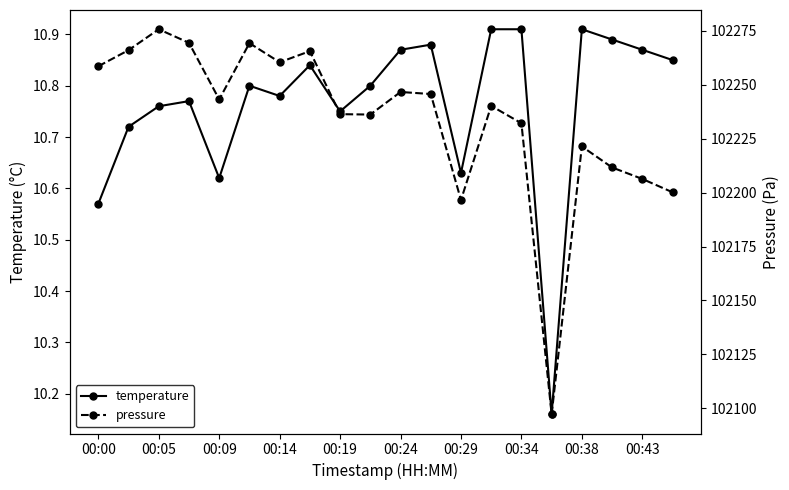

Which series has the widest spread of values?

pressure